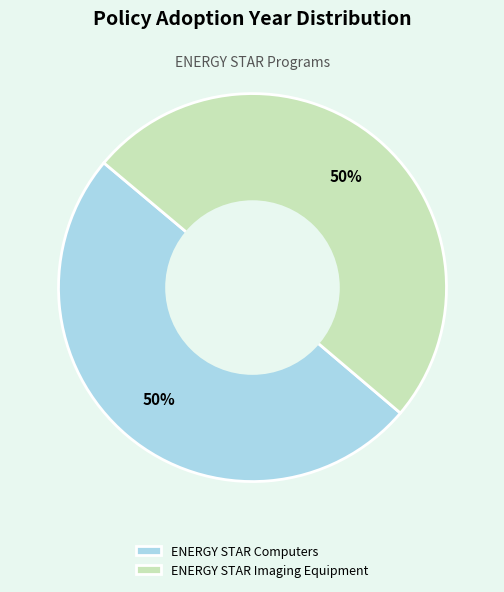

Is the sum of ENERGY STAR Imaging Equipment and ENERGY STAR Computers greater than half?

Yes